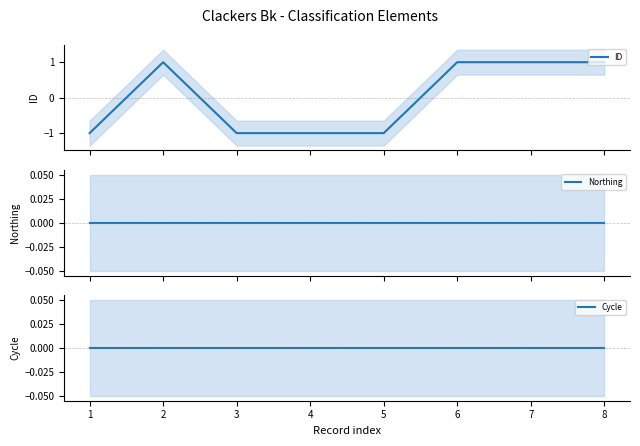

What is the greatest value displayed?

1.0